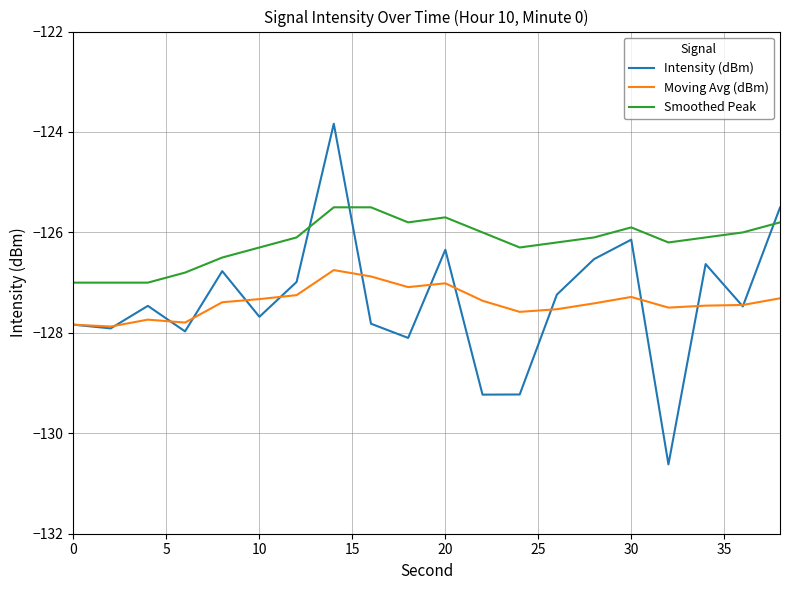

True or false: Moving Avg (dBm) and Smoothed Peak cross at least once.

False